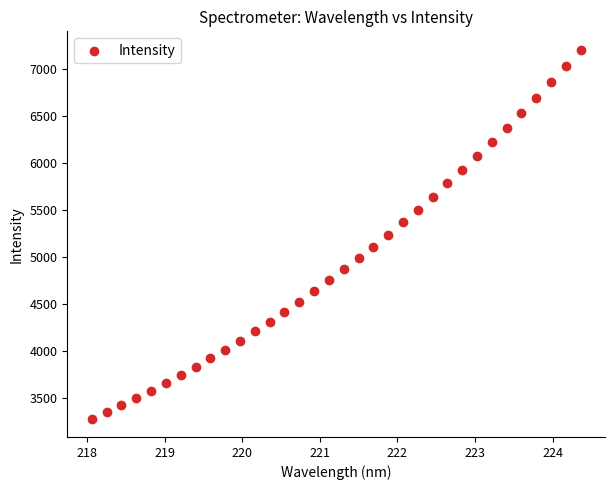

What is the range of X values (max minus min)?

6.3